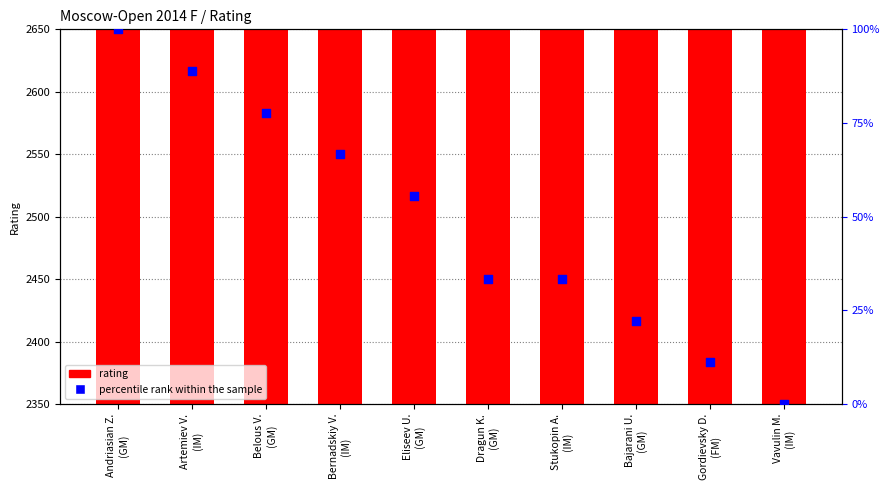

At how many categories does at least one series exceed 2213?

10